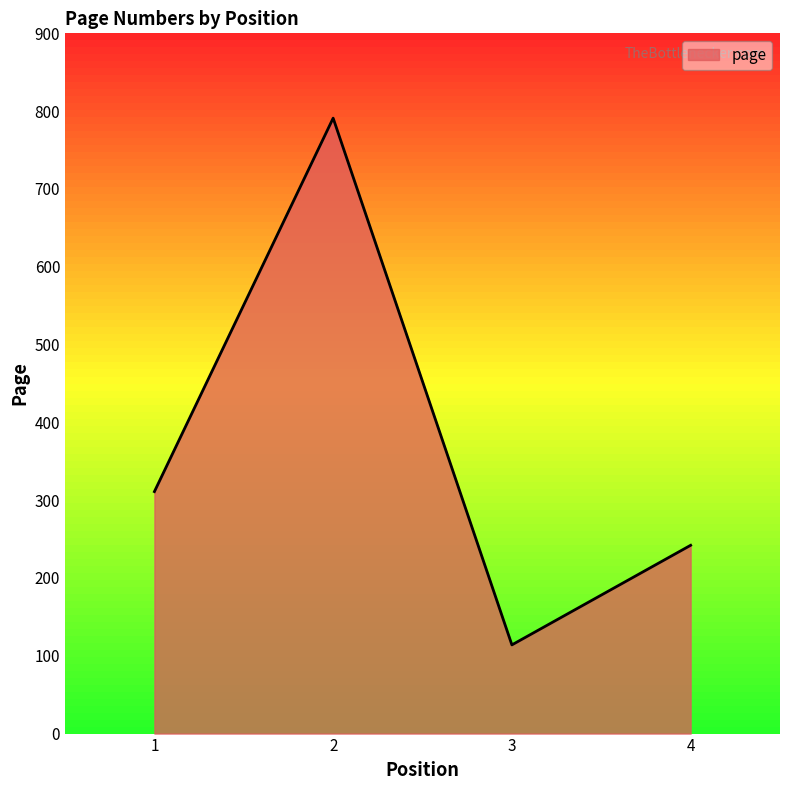

What is the ratio of the value at 1 to the value at 2?

0.4